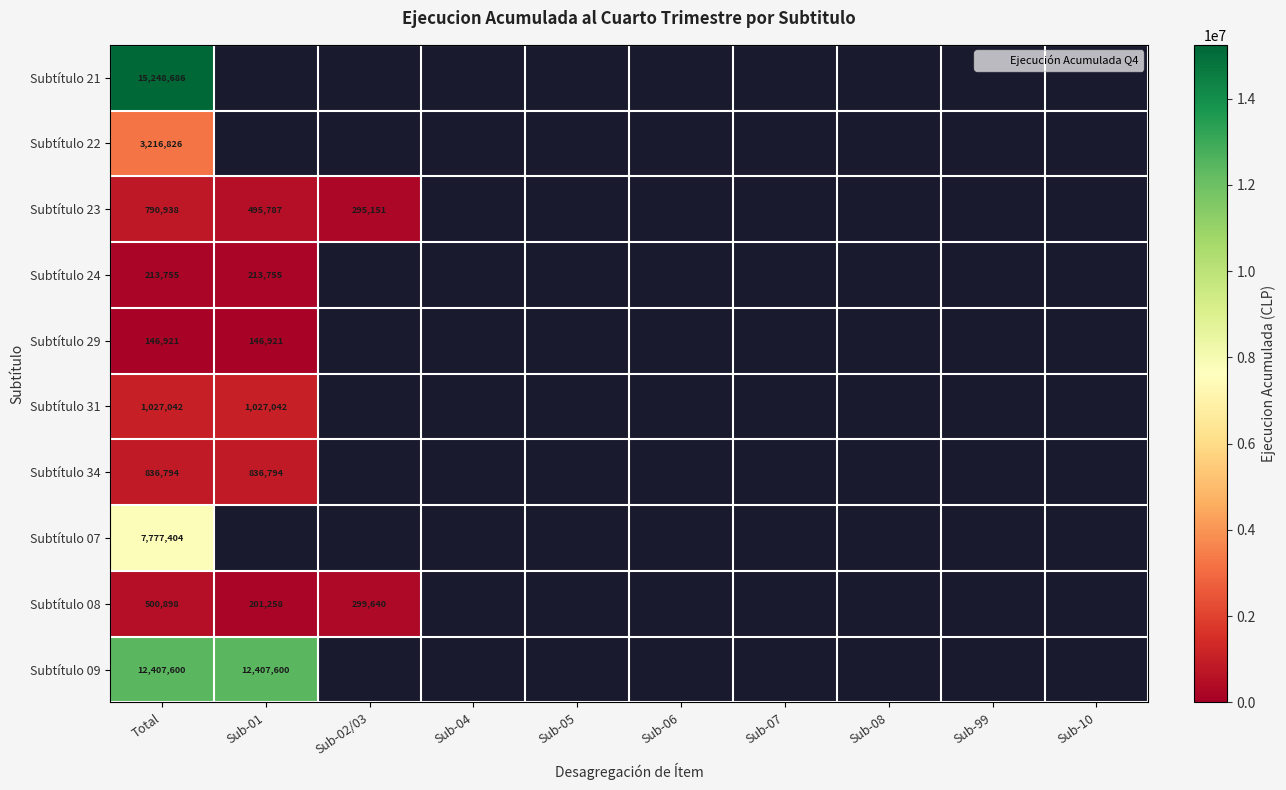

At which category is the sum across all series the highest?

Total